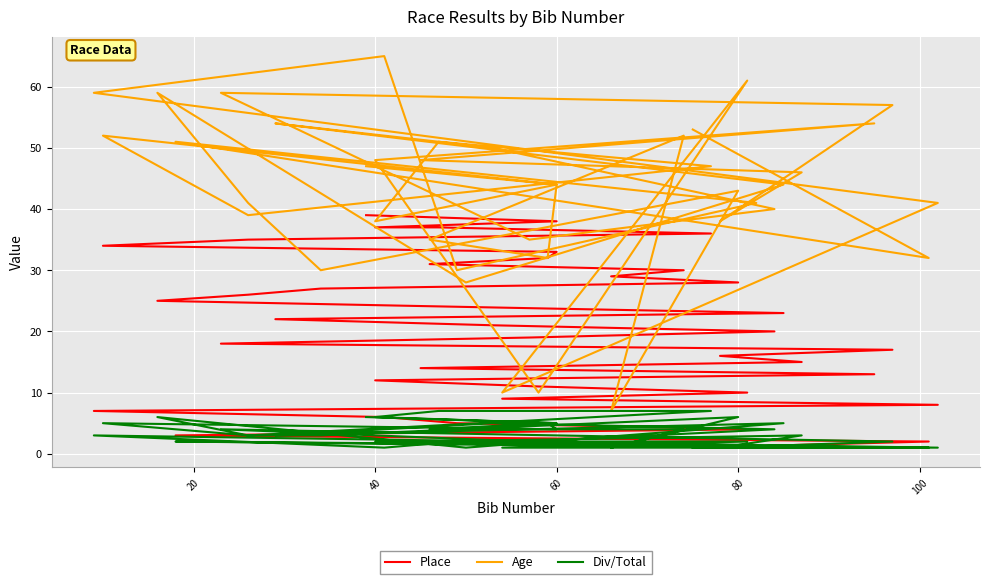

Is it true that Age equals 7 at 8?

False